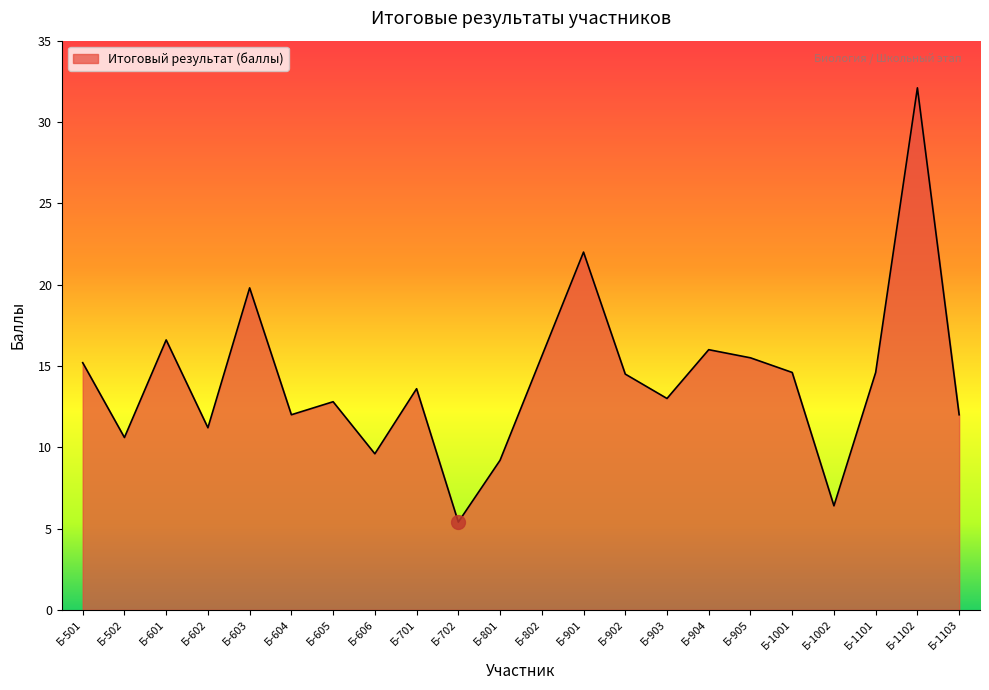

What is the minimum value shown in the chart?

5.4